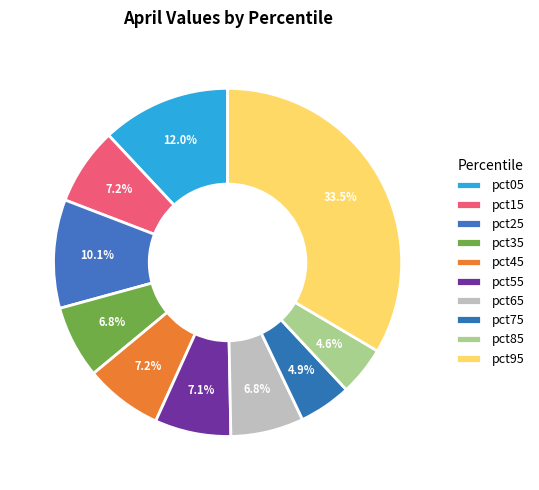

How much of the chart is everything except pct75?

95.1%